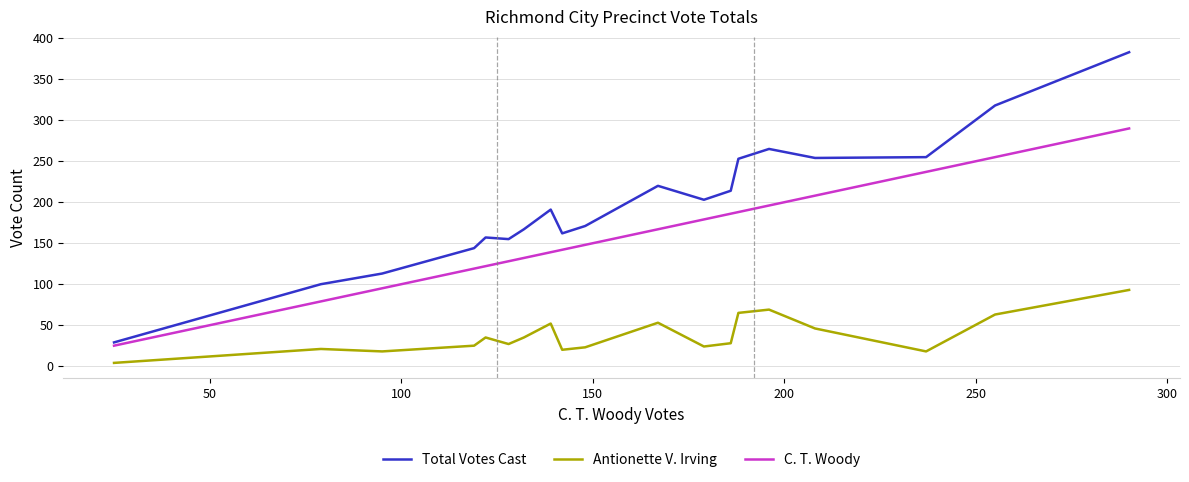

Rank the series by their maximum value, from lowest to highest.

Antionette V. Irving, C. T. Woody, Total Votes Cast